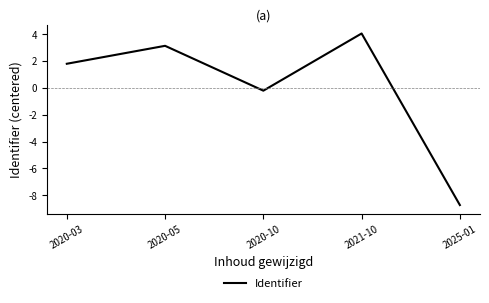

At which label does the data first exceed 1?

2020-03